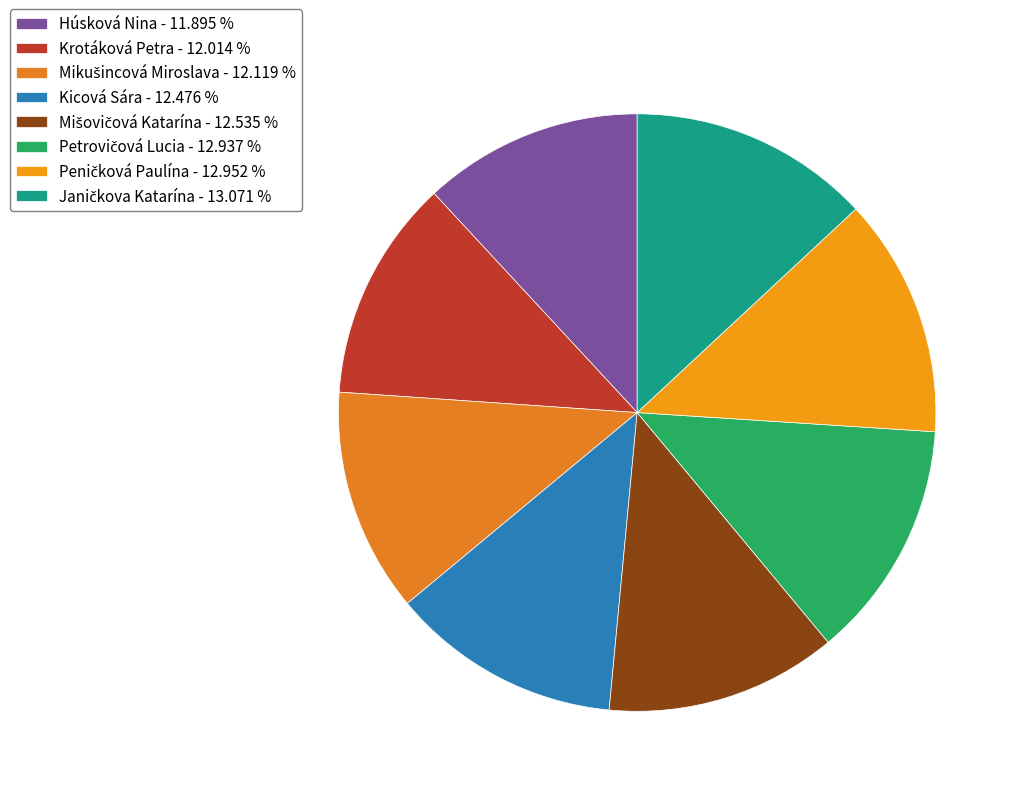

True or false: Peničková Paulína accounts for 23% of the total.

False